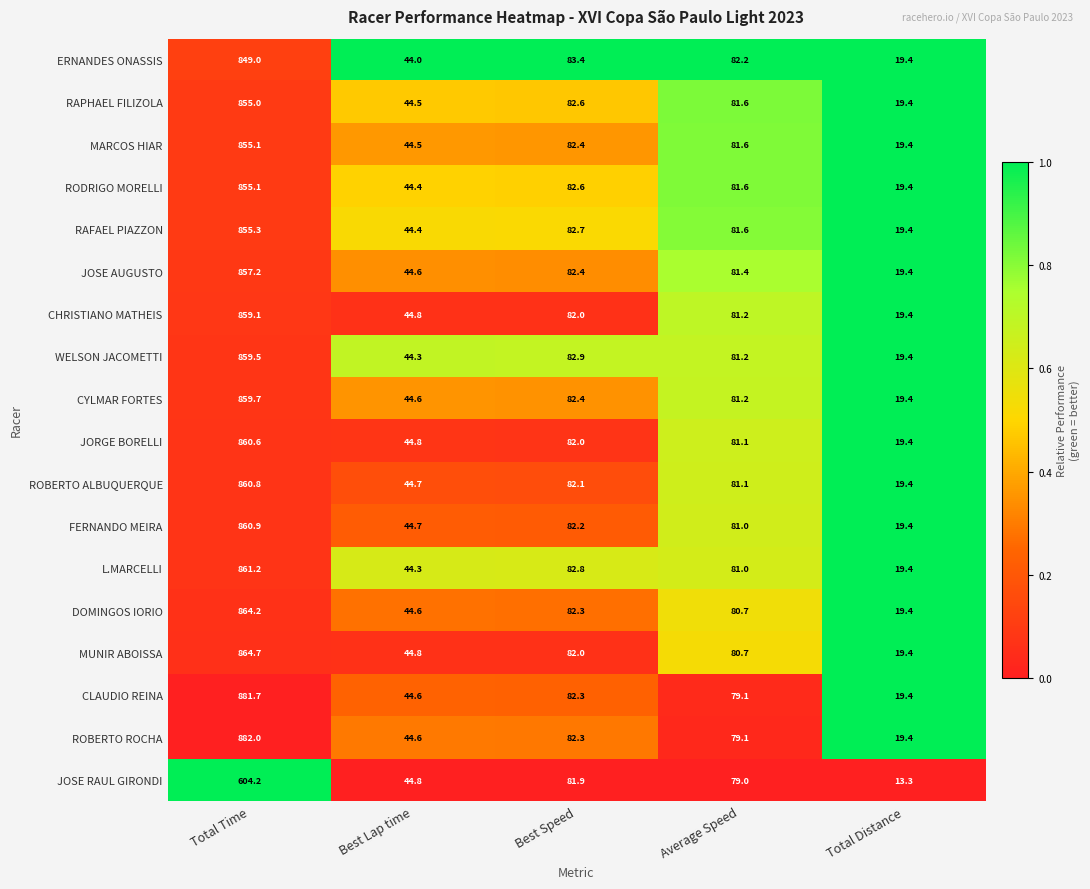

What is the average value of the CYLMAR FORTES series?

217.5